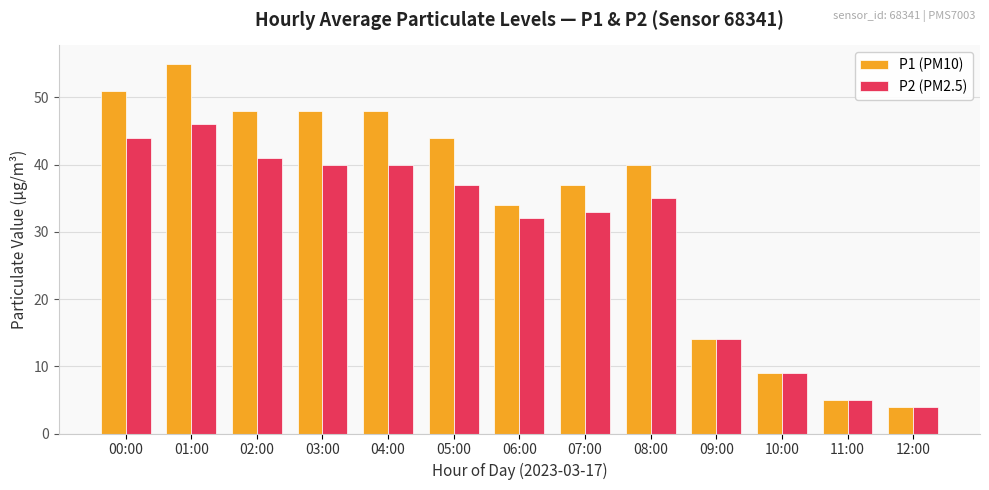

At how many categories does at least one series exceed 21?

9